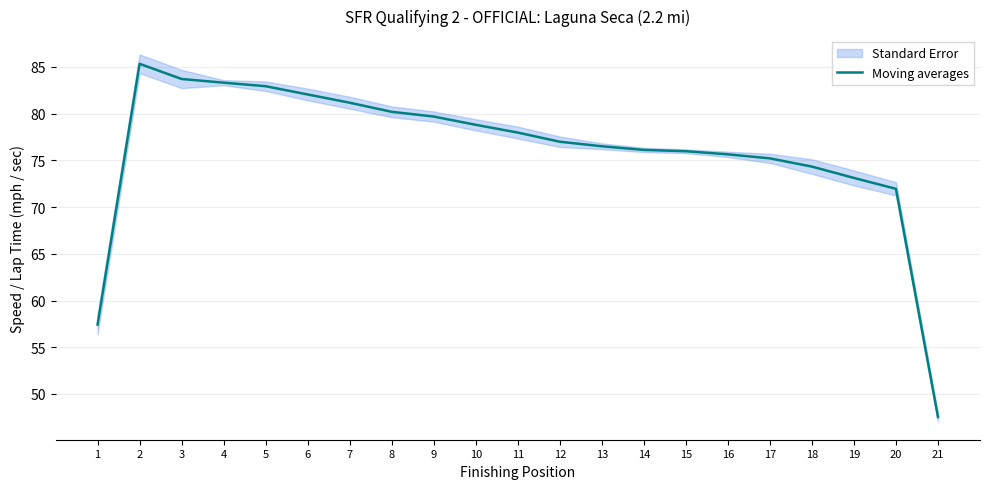

What is the difference between the maximum and minimum values?

37.8